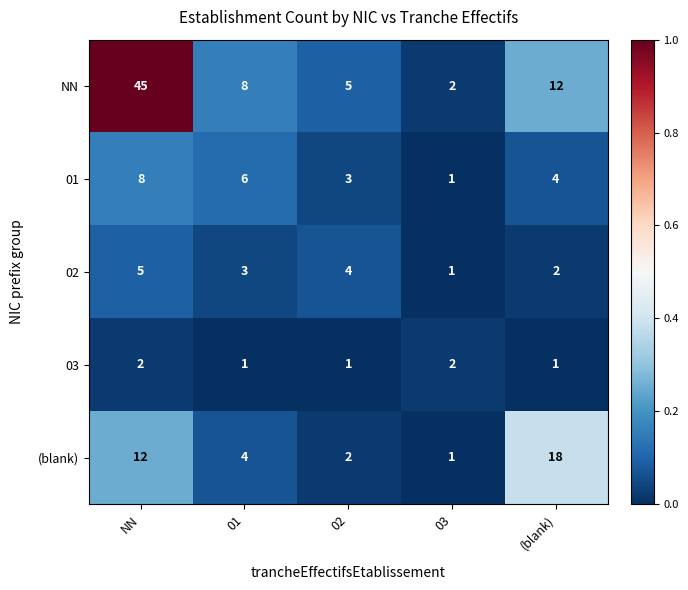

The (blank) series shows 2 at 02. True or false?

True